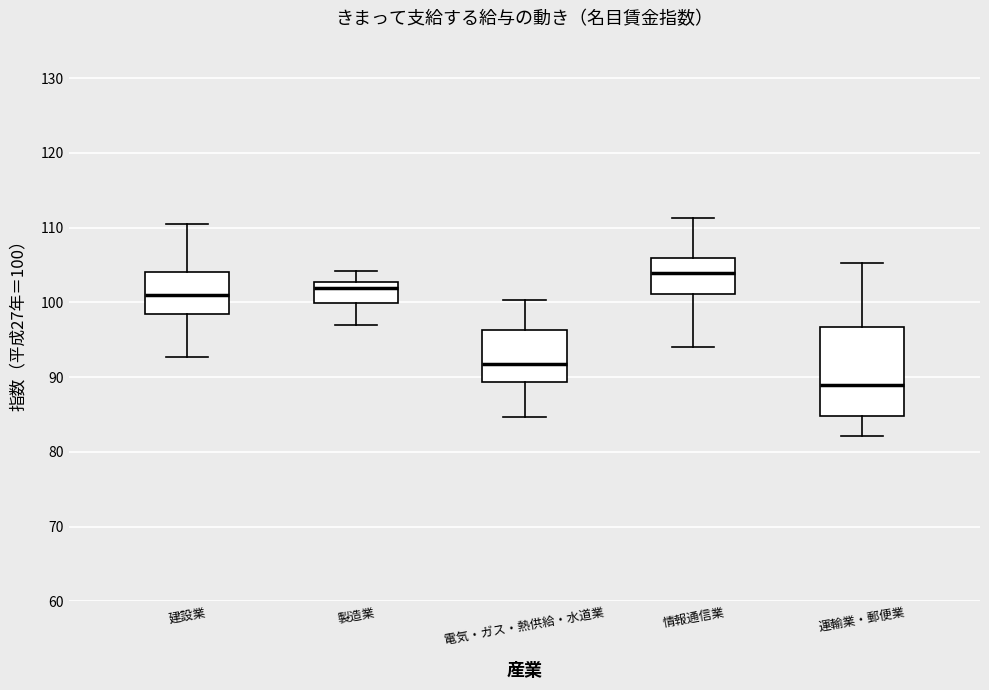

Which box's median line is the lowest?

運輸業・郵便業